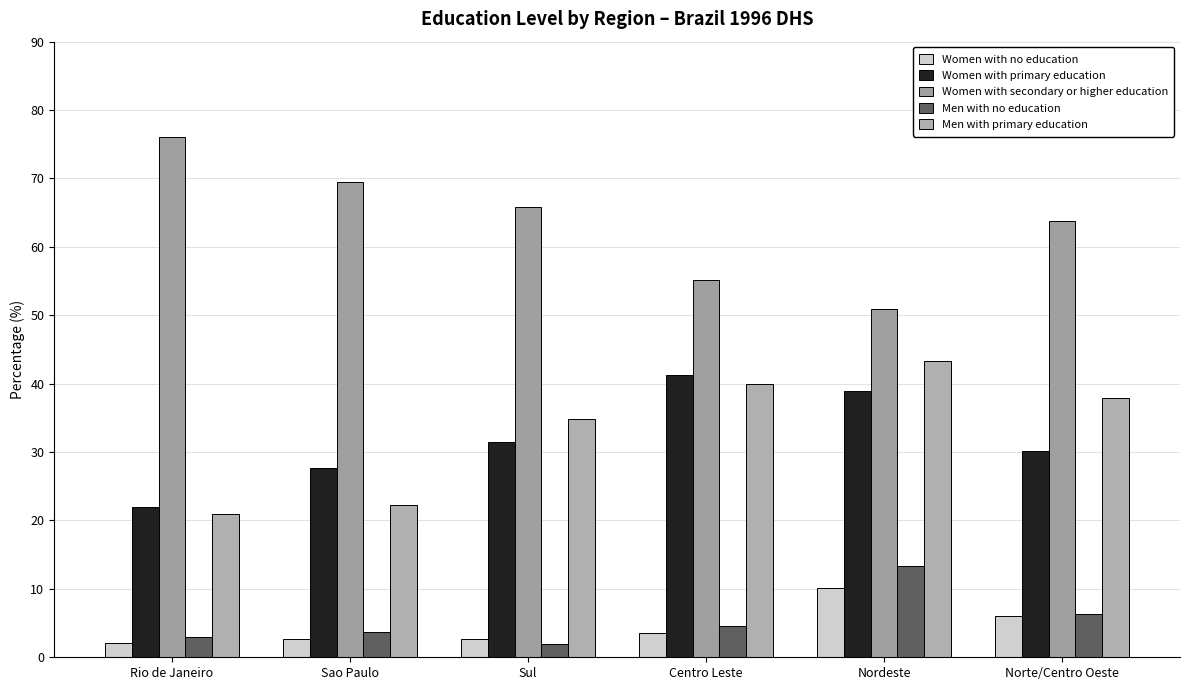

Reading left to right, extract all data points from this chart.

Women with no education: 2.1	2.7	2.6	3.6	10.1	6.0
Women with primary education: 21.9	27.7	31.5	41.3	38.9	30.2
Women with secondary or higher education: 76.0	69.5	65.9	55.1	50.9	63.8
Men with no education: 2.9	3.7	1.9	4.5	13.4	6.3
Men with primary education: 21.0	22.2	34.9	40.0	43.3	37.9